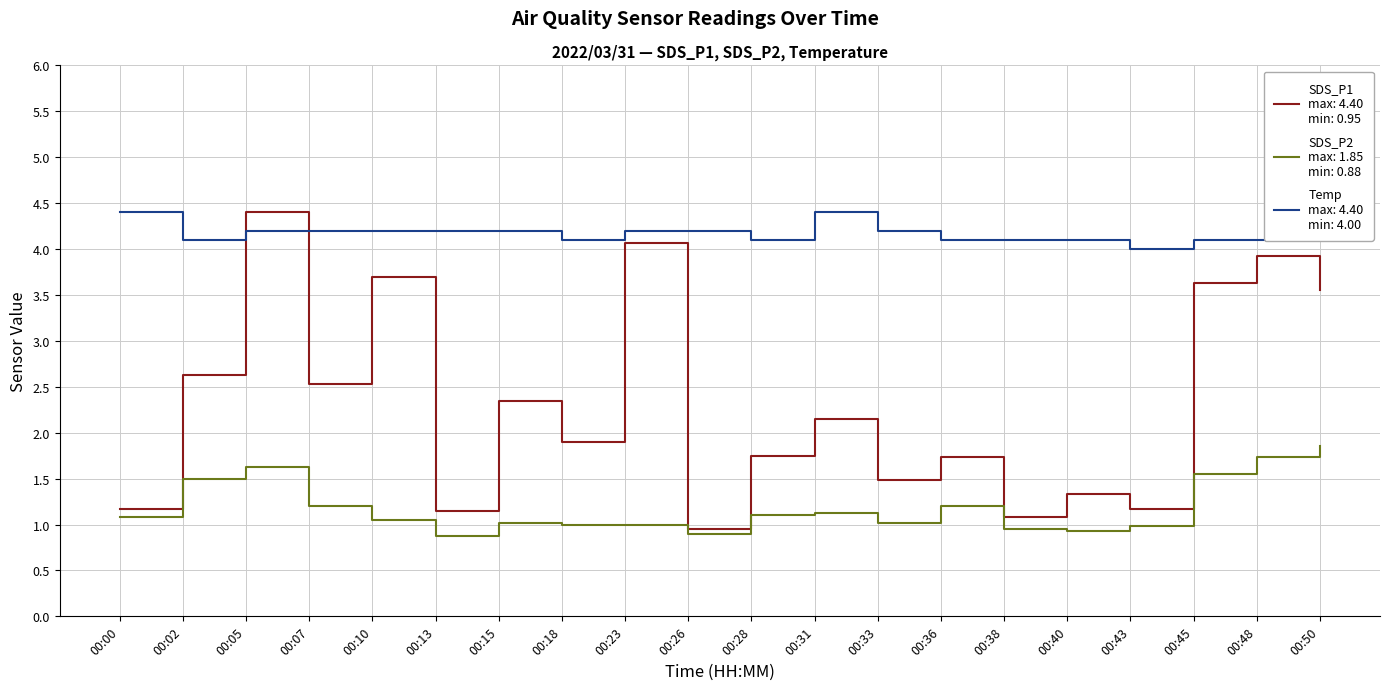

At which category is the sum across all series the highest?

00:05